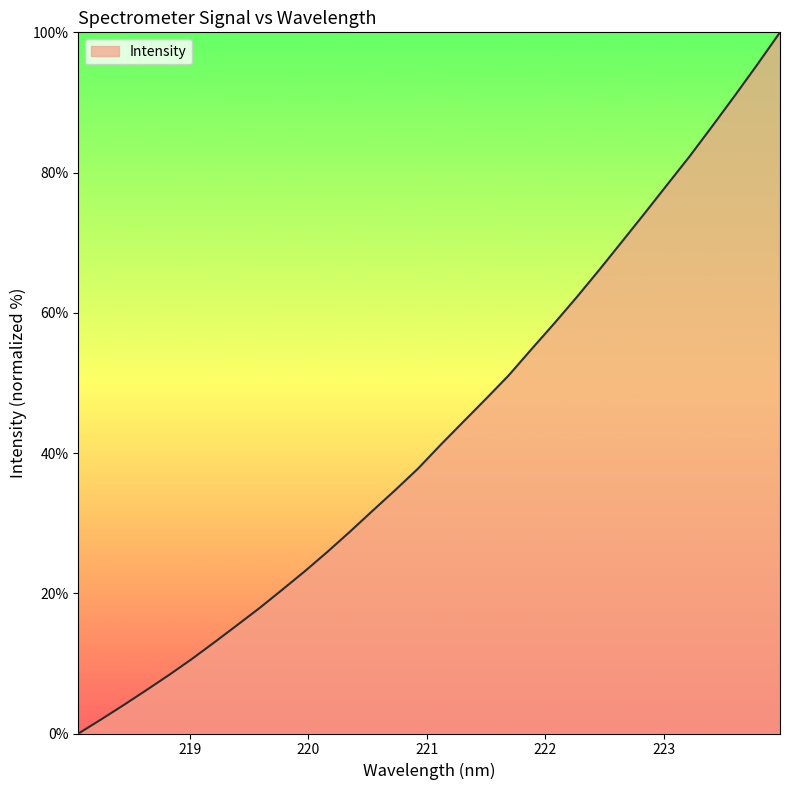

Where is the data nearest to the value 50?

221.6902